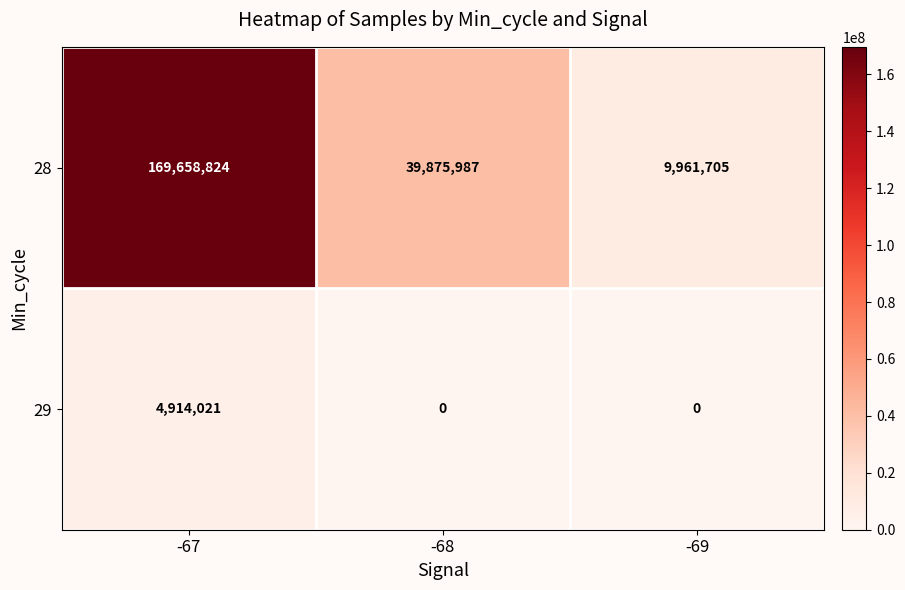

Reading left to right, list all the values displayed in this chart.

28: 169658824	39875987	9961705
29: 4914021	0	0